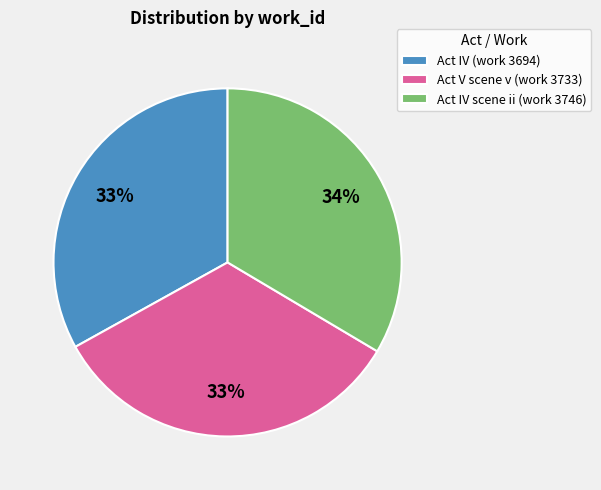

Does any single category account for the majority?

No